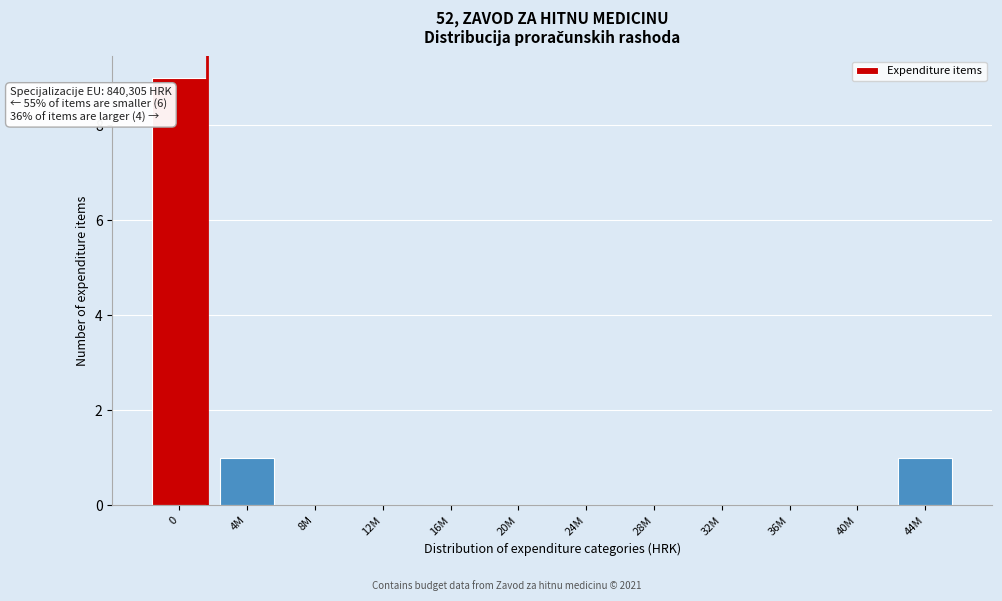

Reading left to right, what are all the values shown in this chart?

0=9	4M=1	8M=0	12M=0	16M=0	20M=0	24M=0	28M=0	32M=0	36M=0	40M=0	44M=1